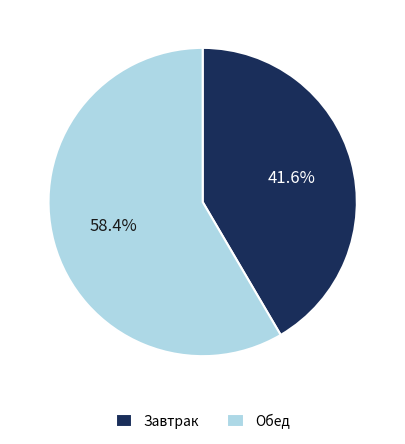

Is there any slice that represents more than half of the pie?

Yes